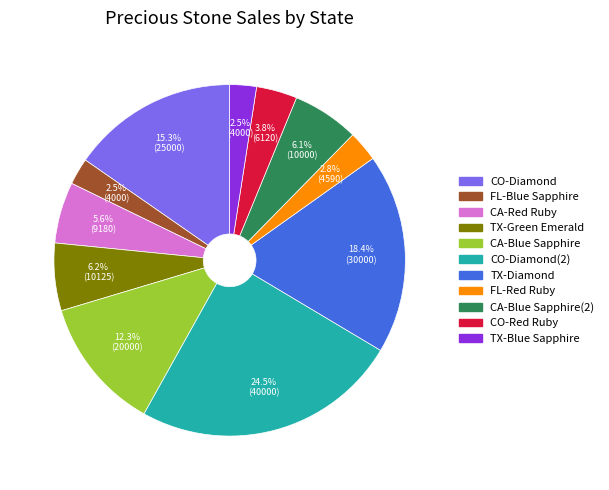

Does any single category account for the majority?

No